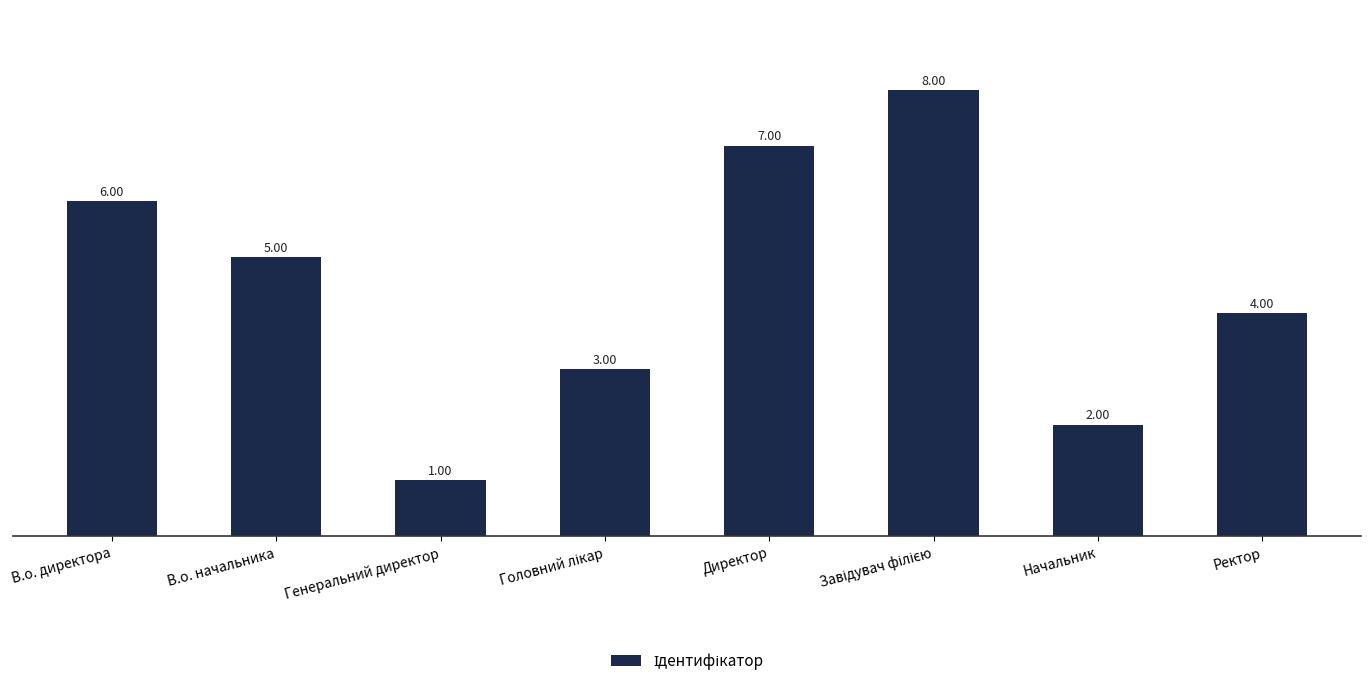

What is the sum of all values?

36